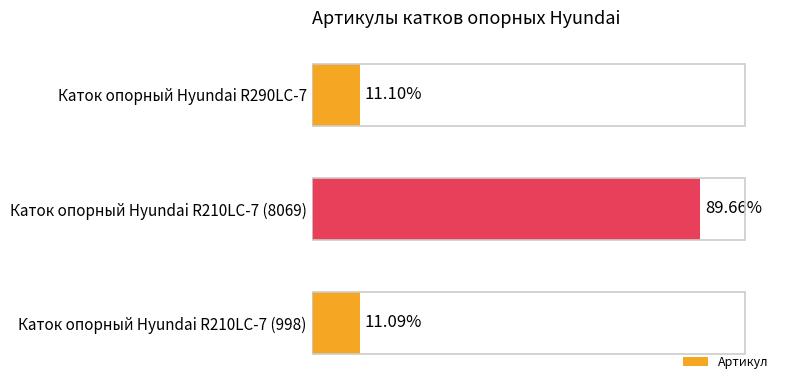

Does the chart contain any negative values?

No